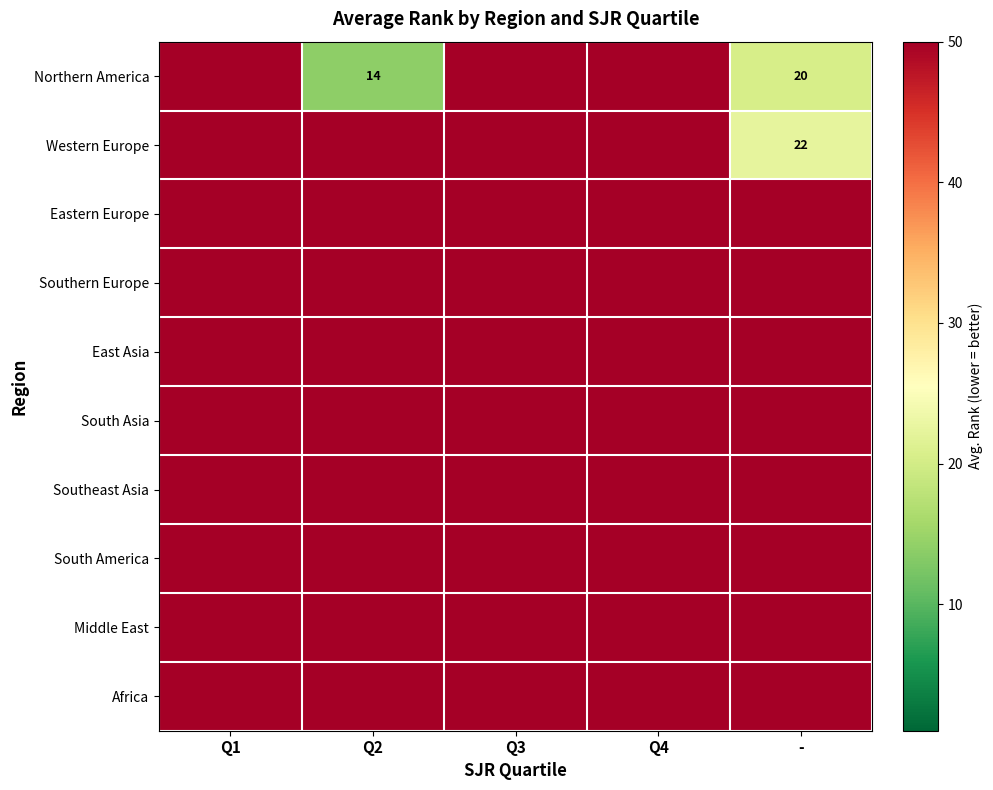

What is the difference between the maximum and minimum values in the Western Europe series?

27.8